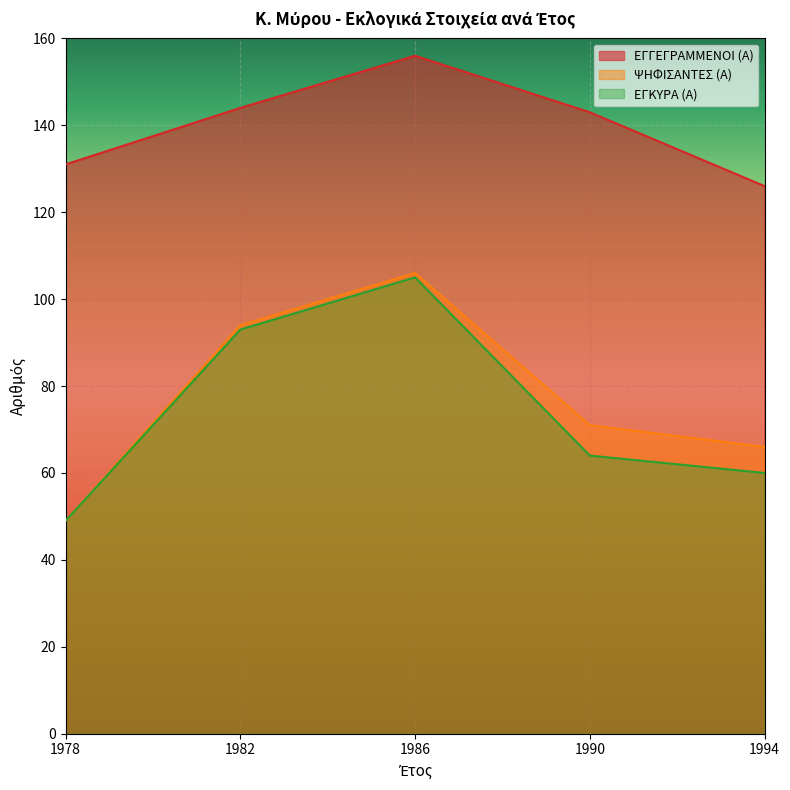

In ΕΓΚΥΡΑ (Α), how many points are higher than both neighbors (excluding endpoints)?

1